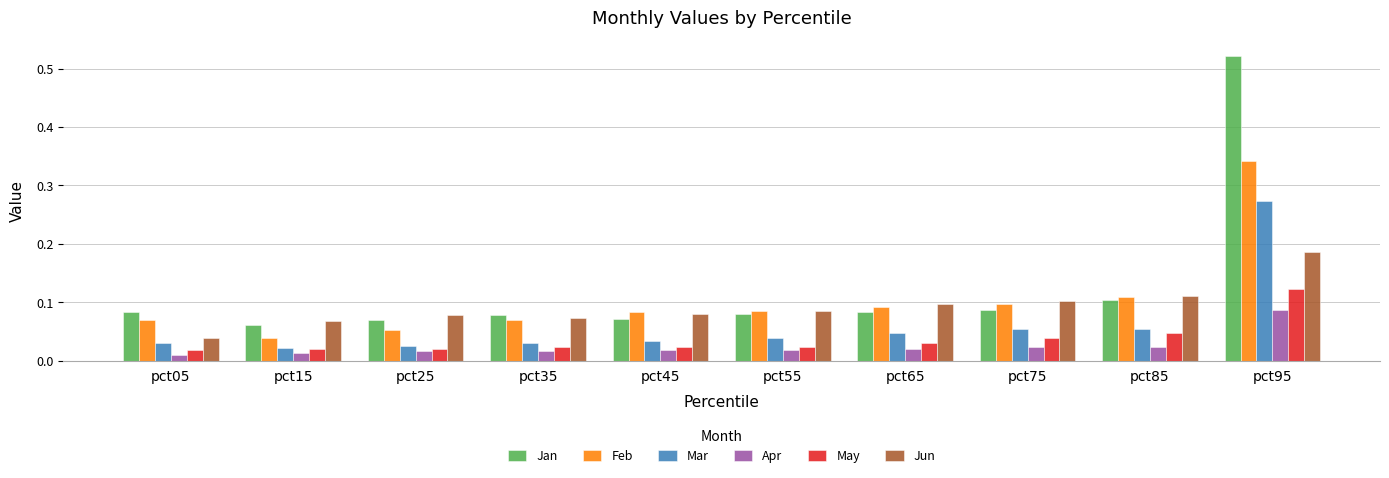

The value of Jun at pct75 is 0.1. True or false?

True